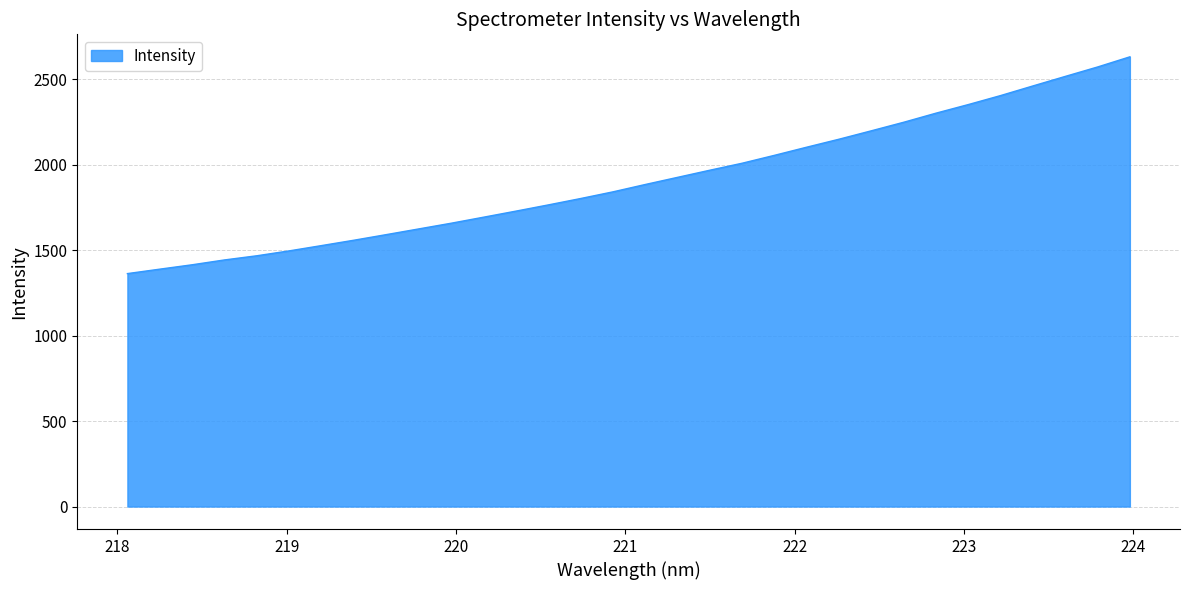

What is the minimum value shown in the chart?

1363.0